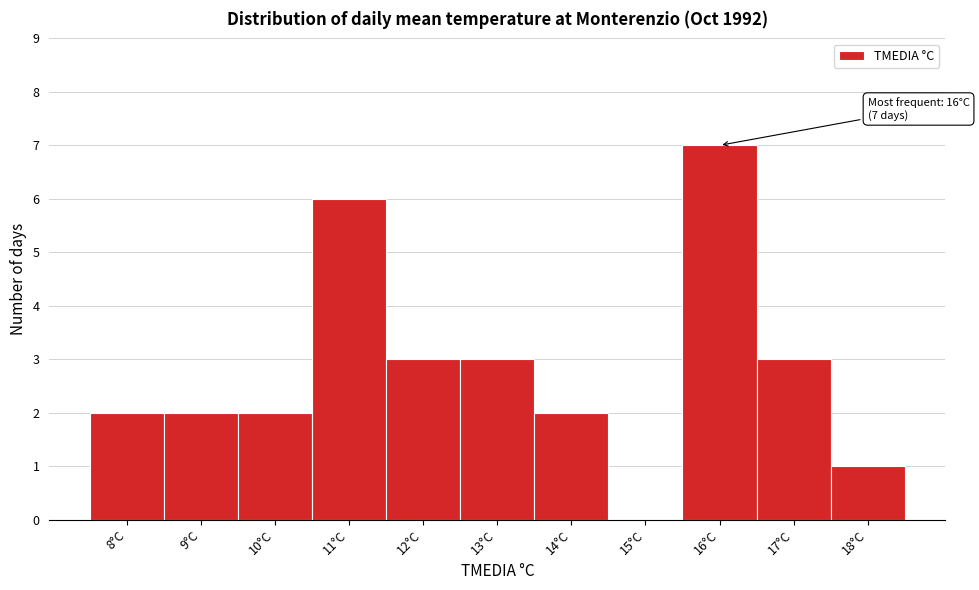

Over which range of the x-axis is the bar tallest?

15.5 to 16.5